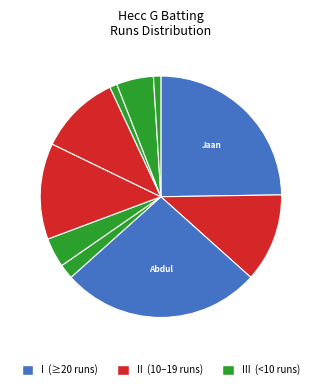

Count the number of slices in the pie.

10